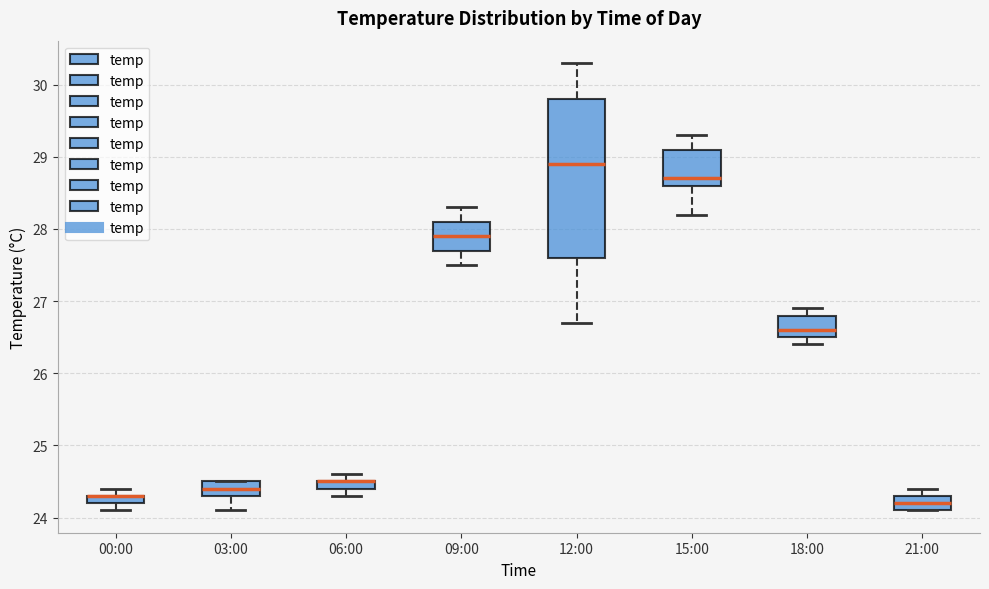

Which box is the tallest, from its lower edge to its upper edge?

12:00